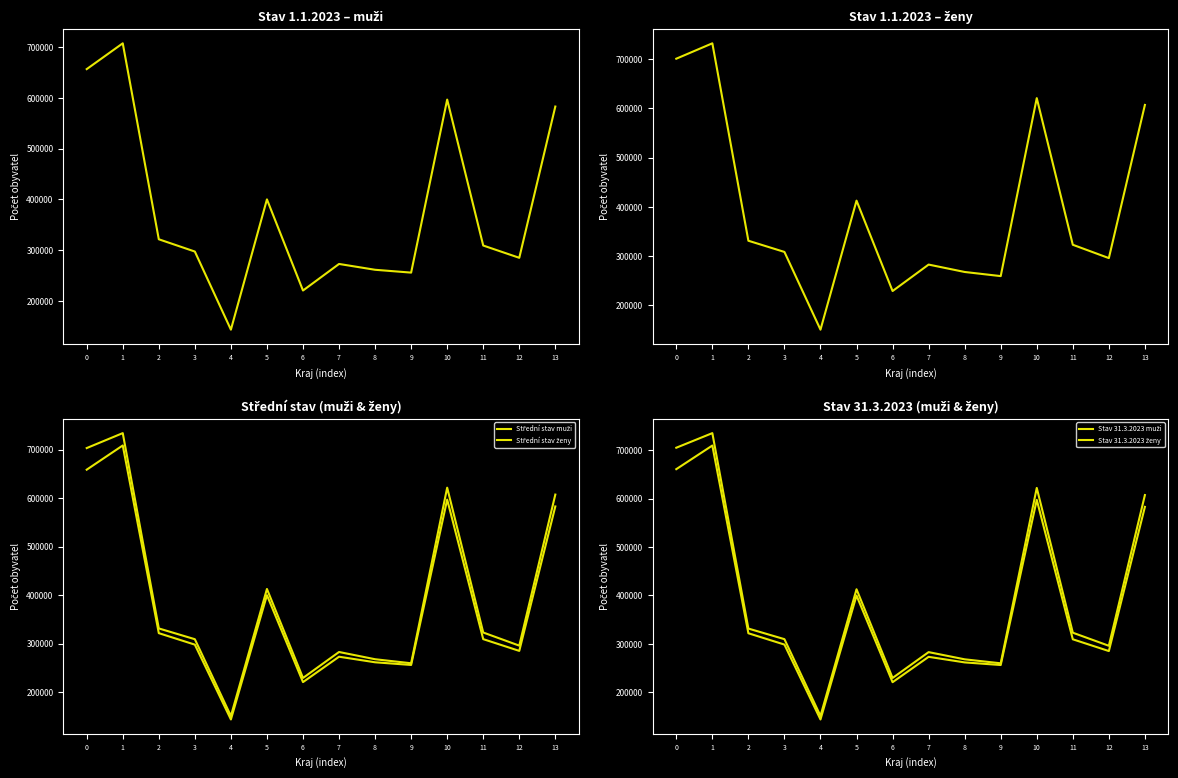

The value of Střední stav muži at 5 is 604740. True or false?

False